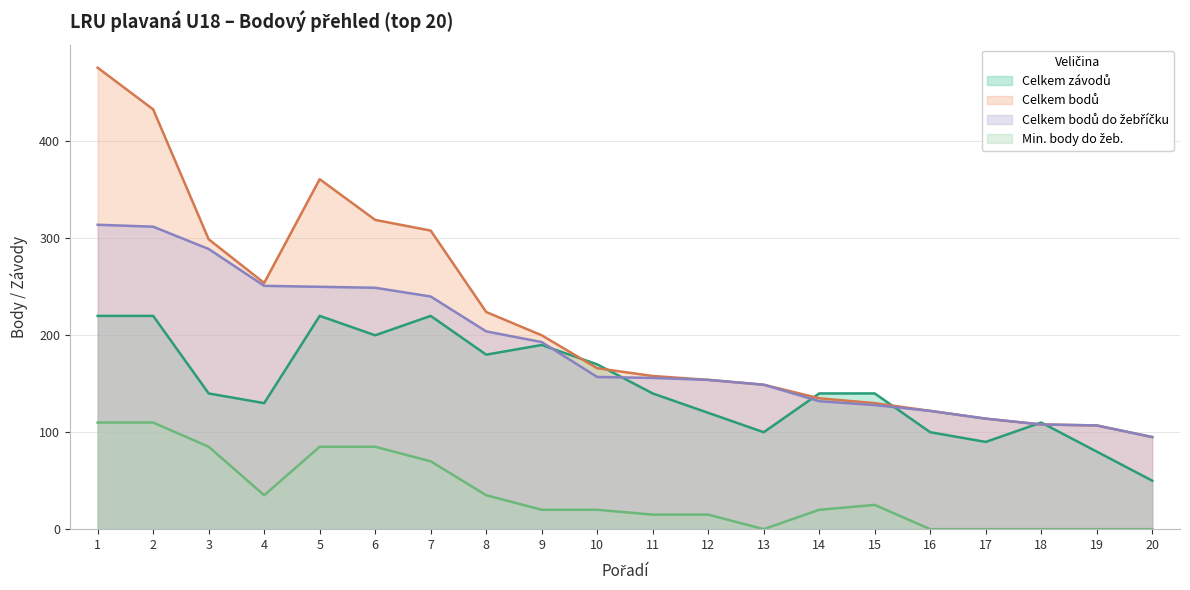

At which category is the sum across all series the highest?

1